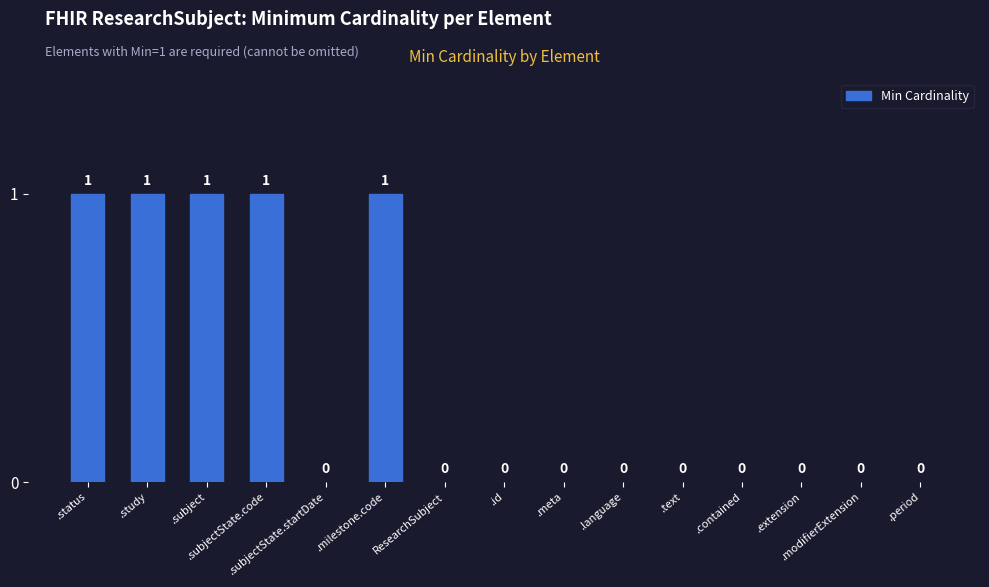

Does the chart contain stacked bars?

No